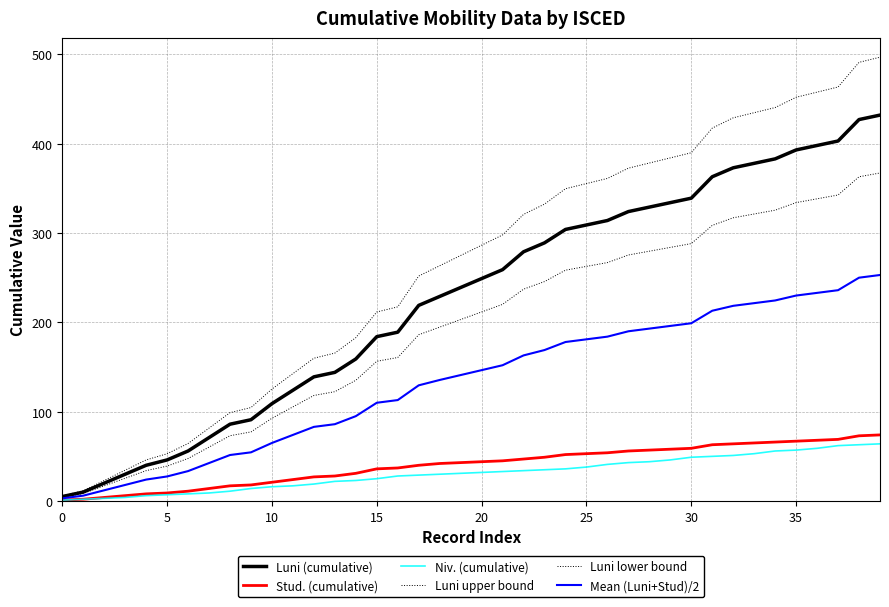

True or false: Niv. (cumulative) and Luni upper bound cross at least once.

False